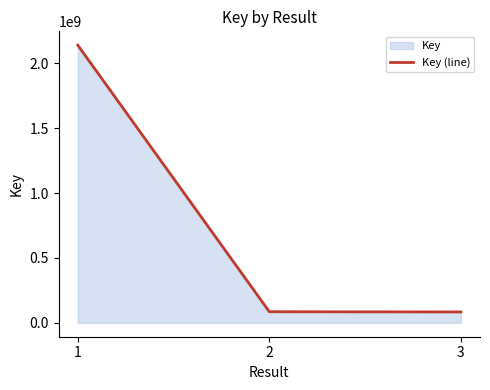

Count the number of data series in this chart.

1